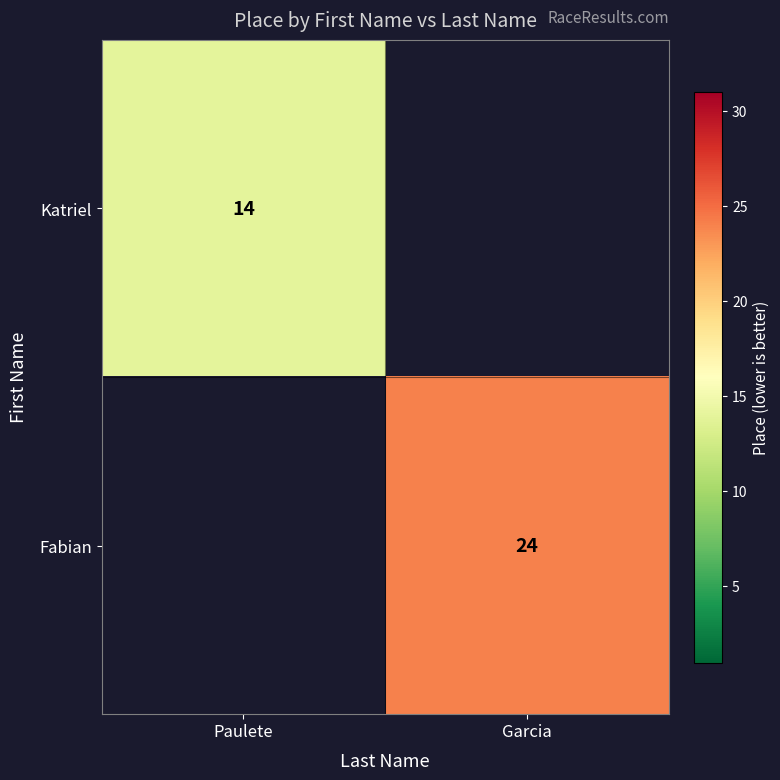

The Katriel series shows 20 at Paulete. True or false?

False